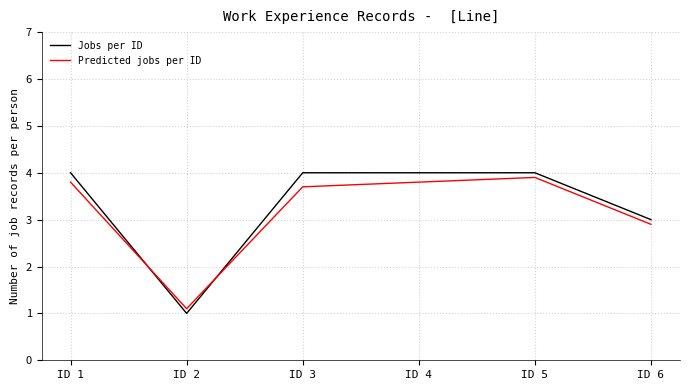

What is the minimum value shown in the chart?

1.0